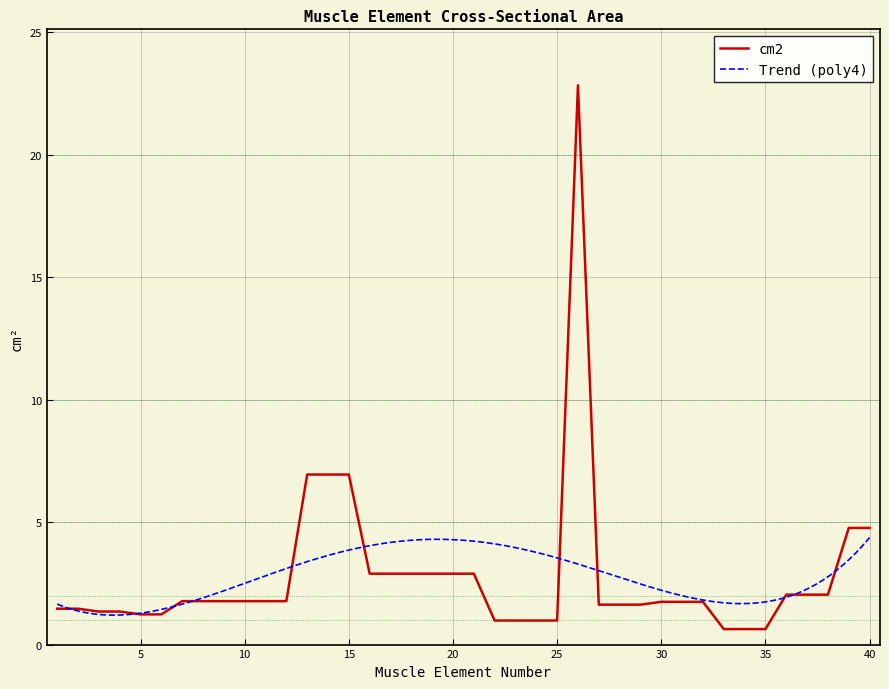

List the labels in order of value, smallest first.

33, 34, 35, 22, 23, 24, 25, 5, 6, 3, 4, 1, 2, 27, 28, 29, 30, 31, 32, 7, 8, 9, 10, 11, 12, 36, 37, 38, 16, 17, 18, 19, 20, 21, 39, 40, 13, 14, 15, 26